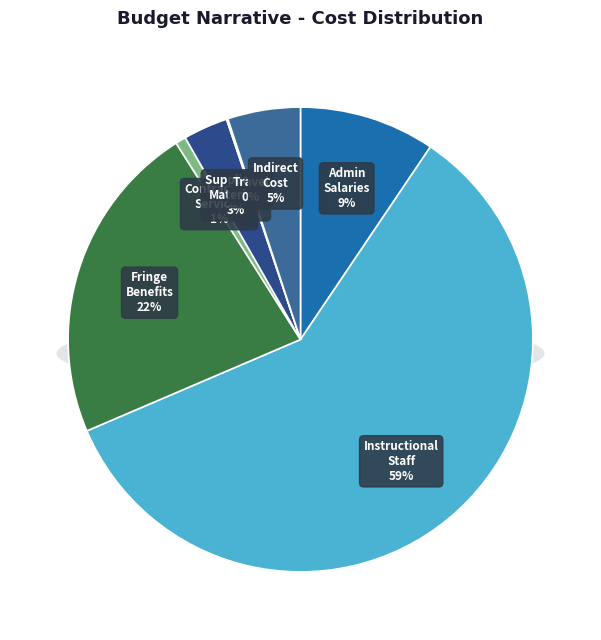

How much of the chart is everything except Instructional/Professional Staff?

40.9%